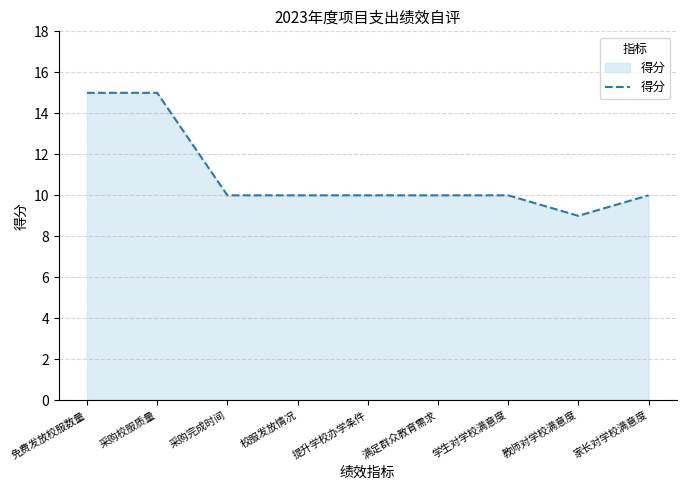

Reading left to right, transcribe all the data shown in this chart.

15	15	10	10	10	10	10	9	10